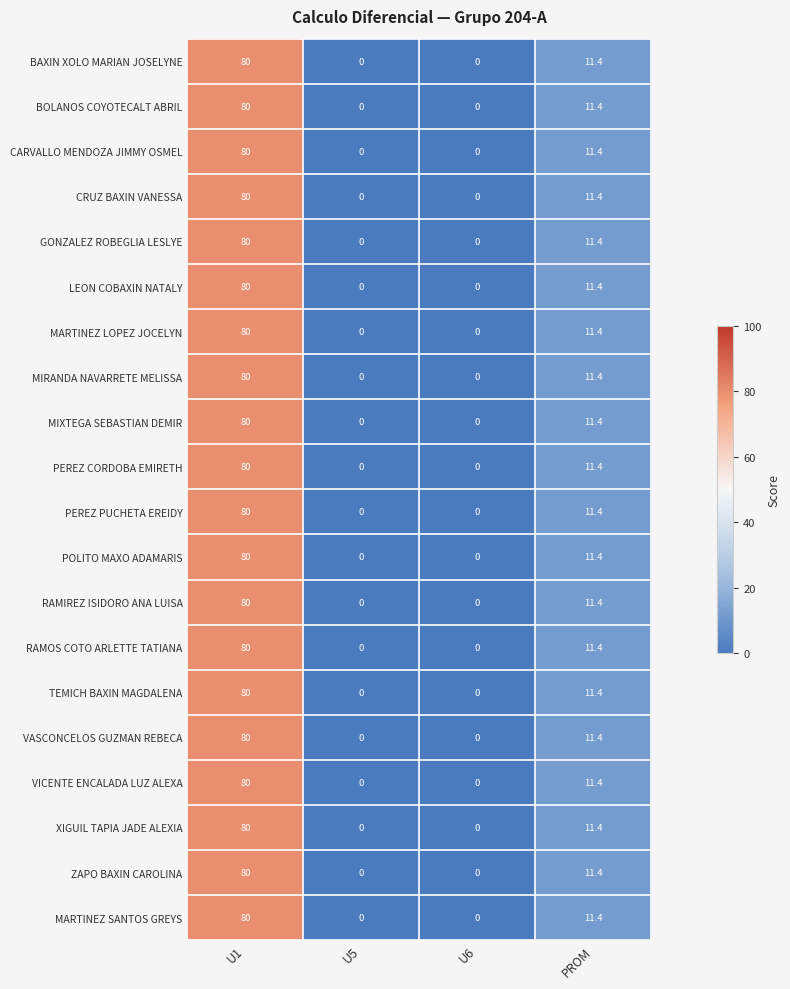

Is the value of VASCONCELOS GUZMAN REBECA at PROM greater than the value of VICENTE ENCALADA LUZ ALEXA at U5?

Yes